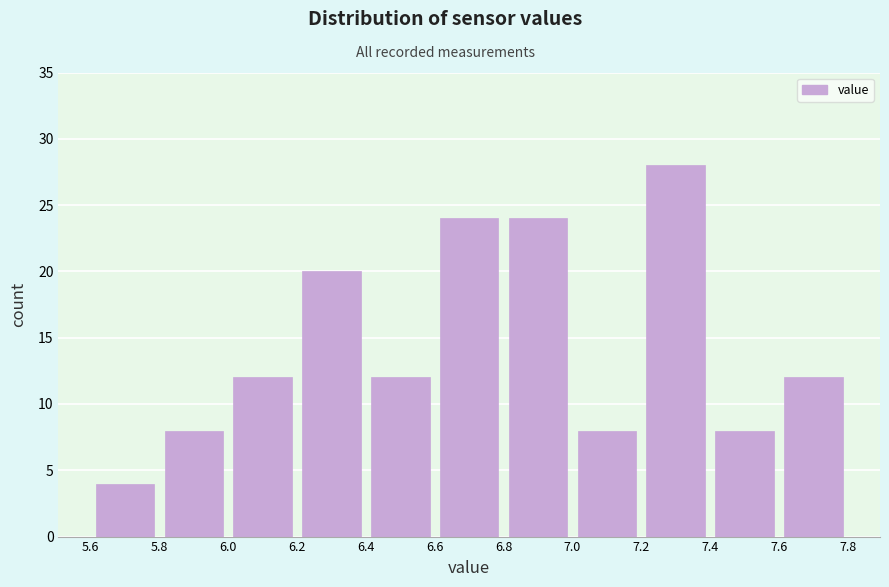

Which range on the x-axis has the tallest bar?

7.2 to 7.4